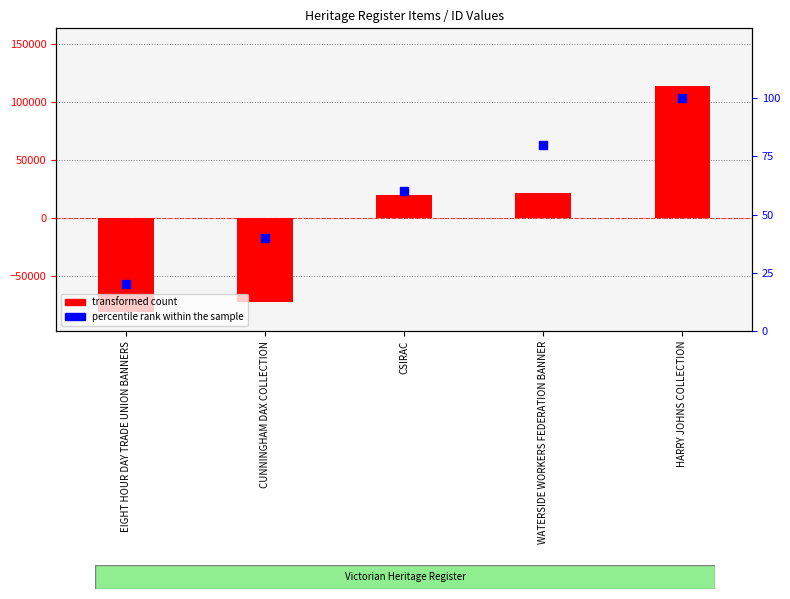

Which series reaches the maximum Y coordinate?

transformed count